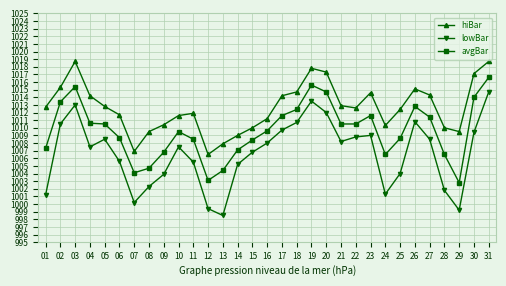

Is this an area chart (filled region under the line)?

No